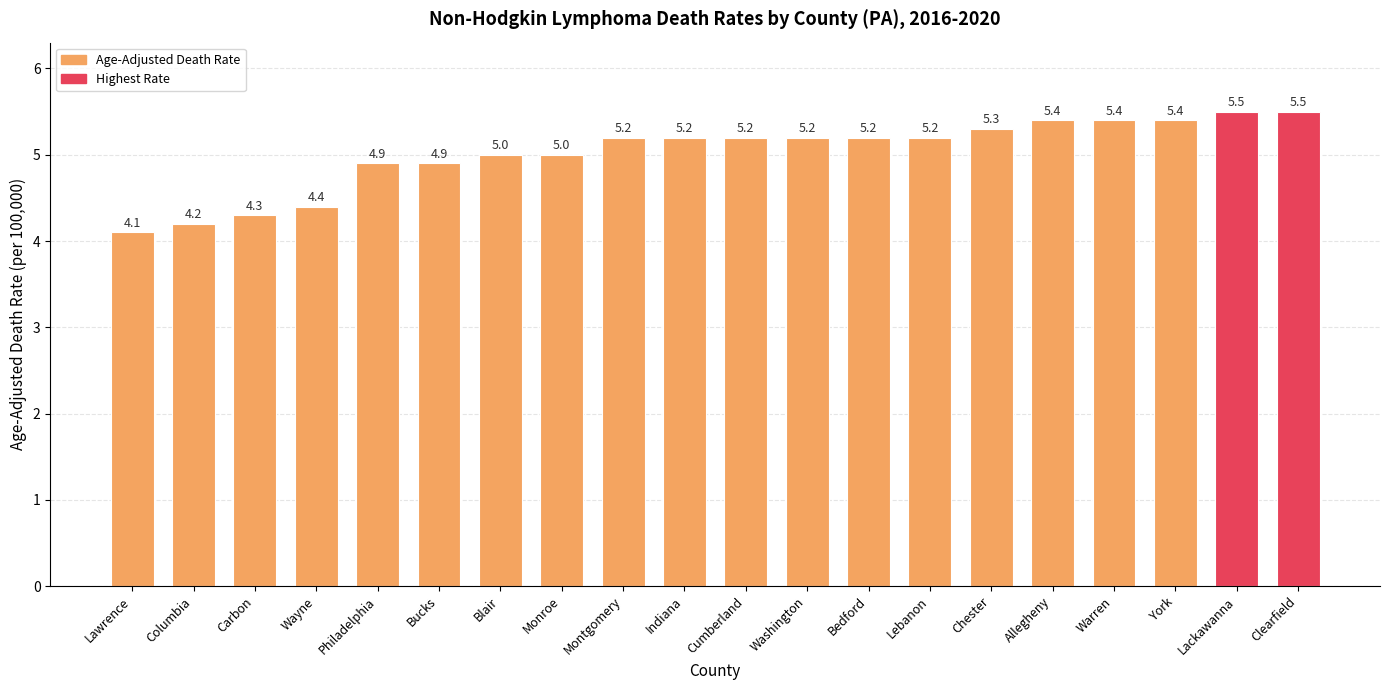

Where is the data nearest to the value 4?

Lawrence